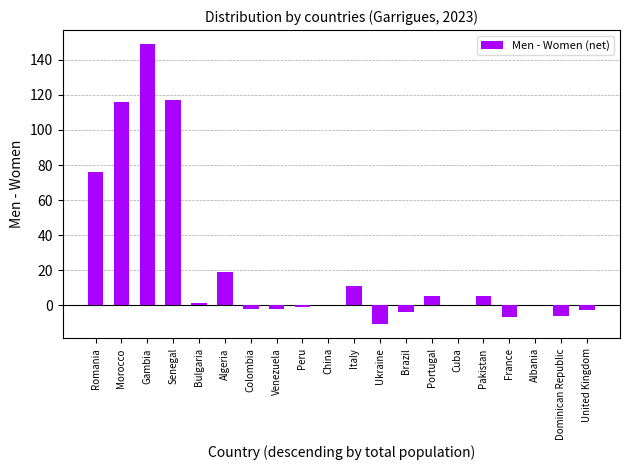

Which has a higher value, Italy or Bulgaria?

Italy